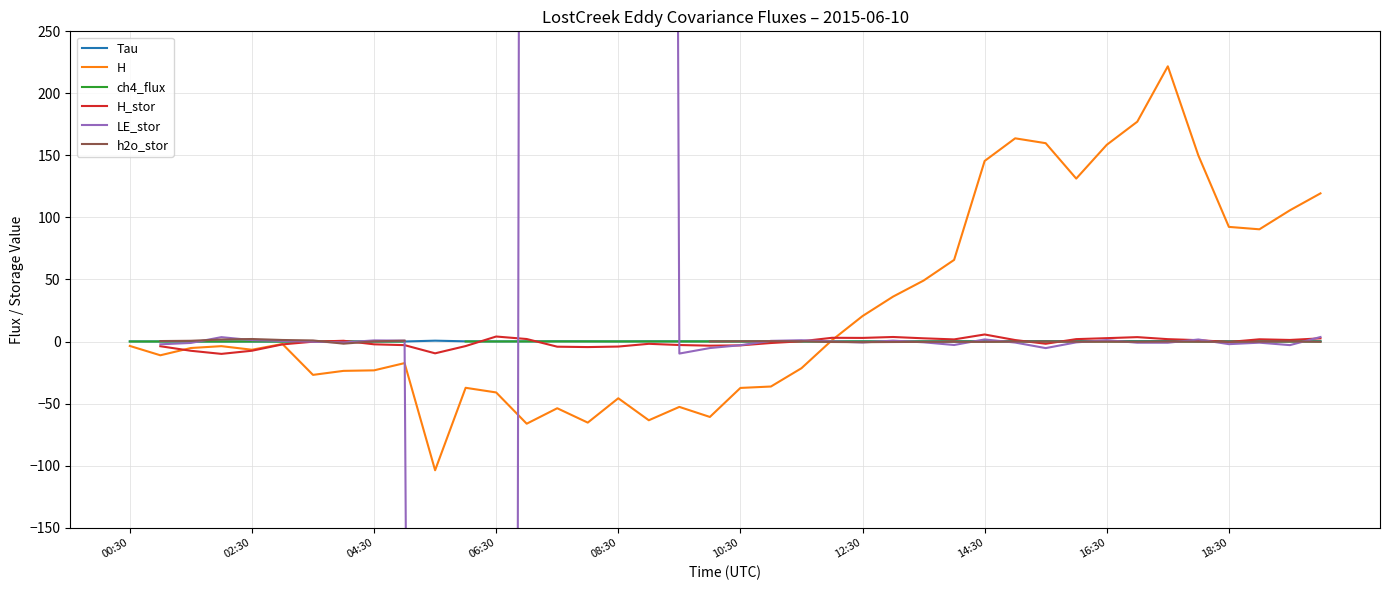

In H, how many points are lower than both neighbors (excluding endpoints)?

10